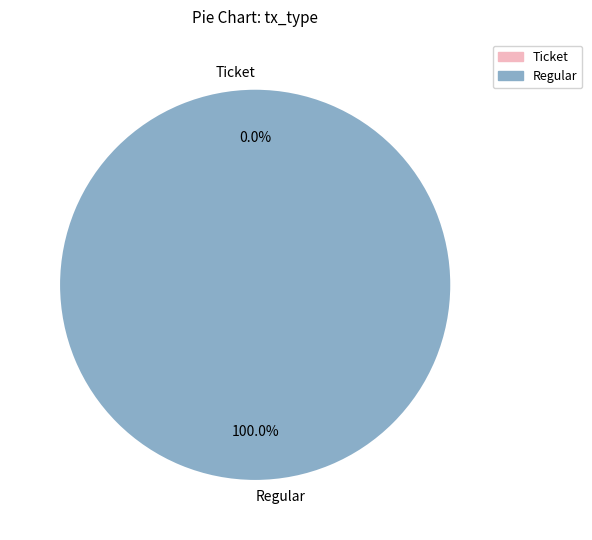

Rank the categories by value from lowest to highest.

Ticket, Regular